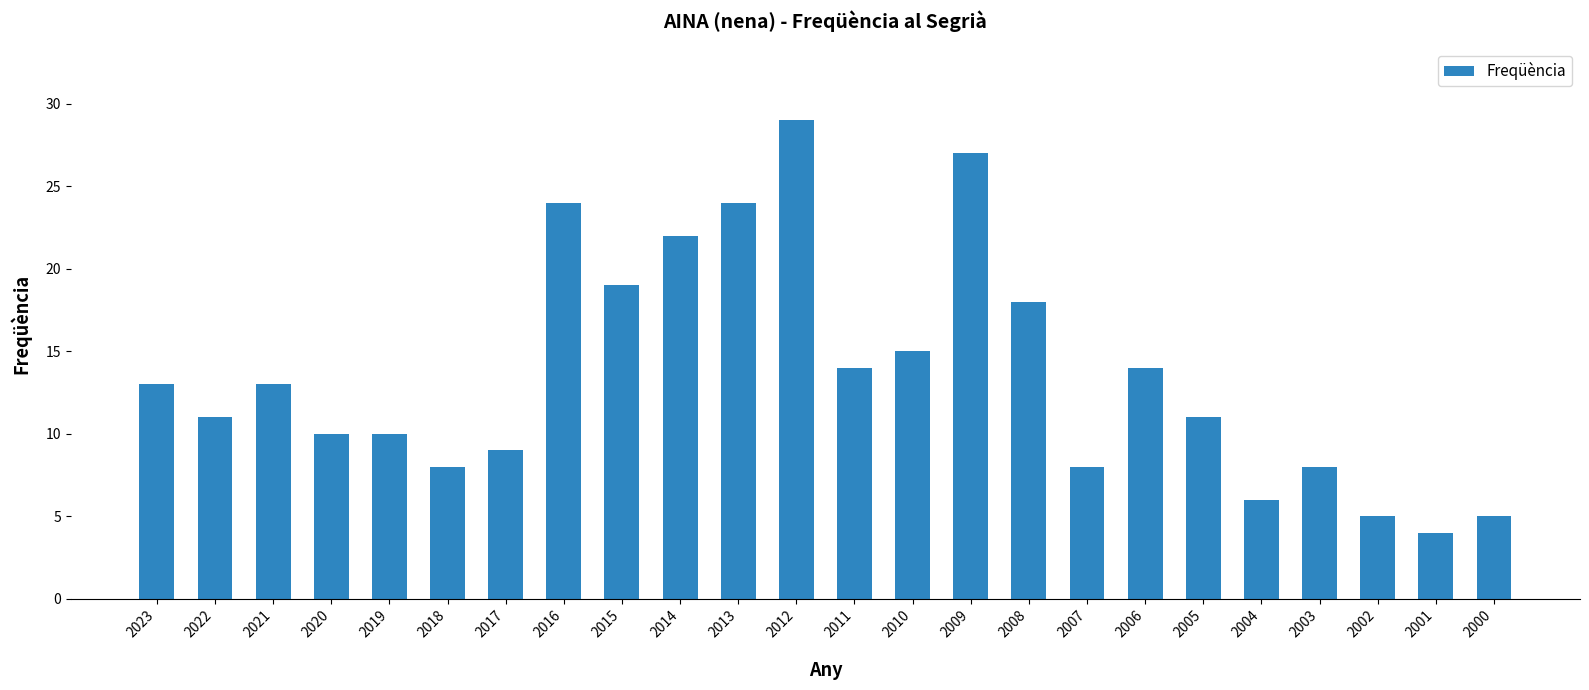

Does the chart contain stacked bars?

No